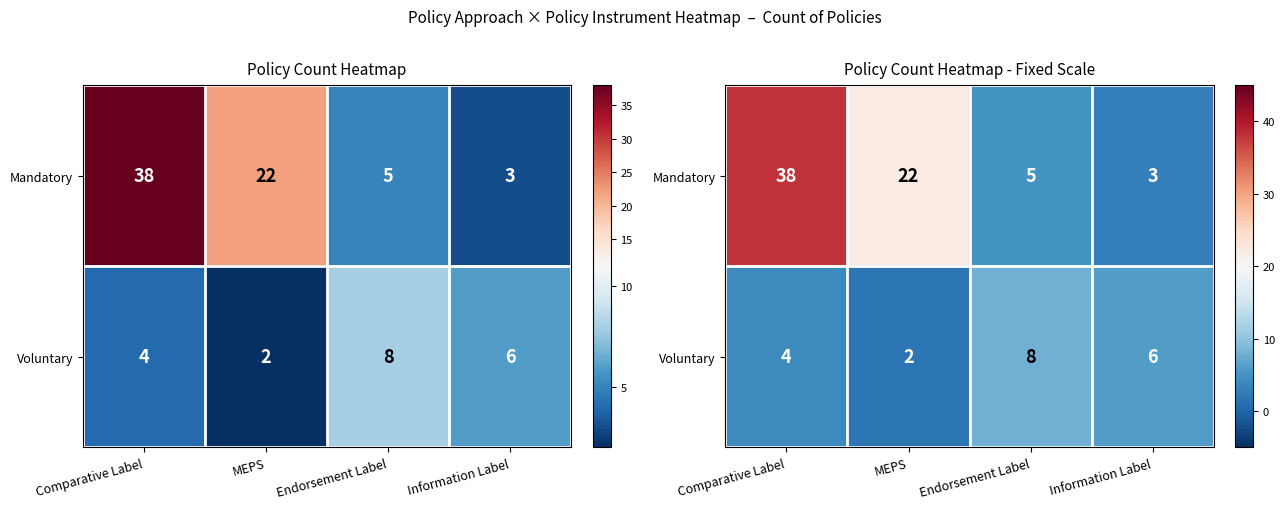

Is it true that Voluntary equals 3 at MEPS?

False